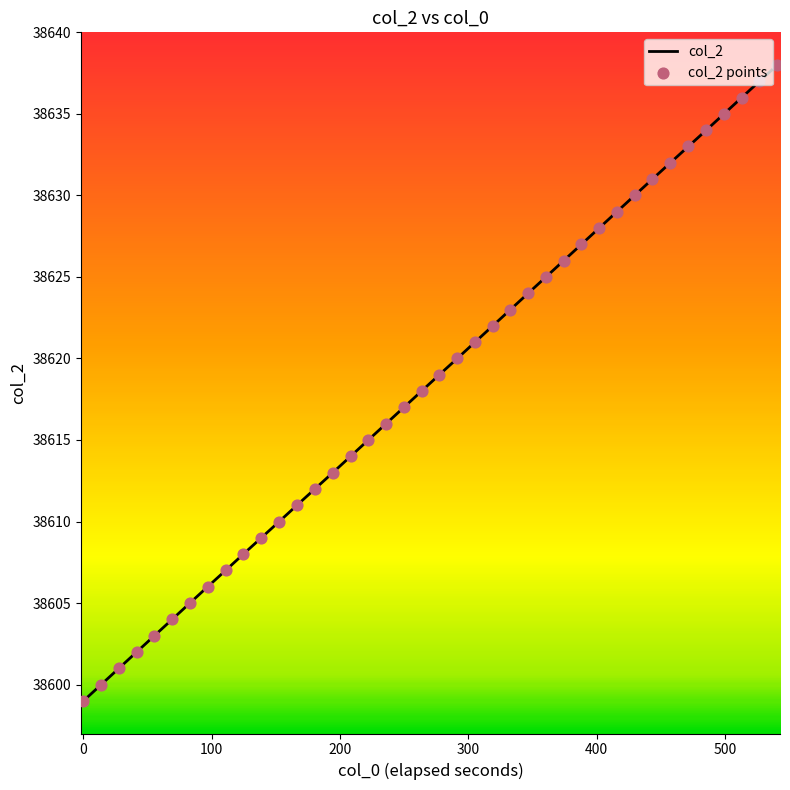

What is the difference between the maximum and minimum values?

39